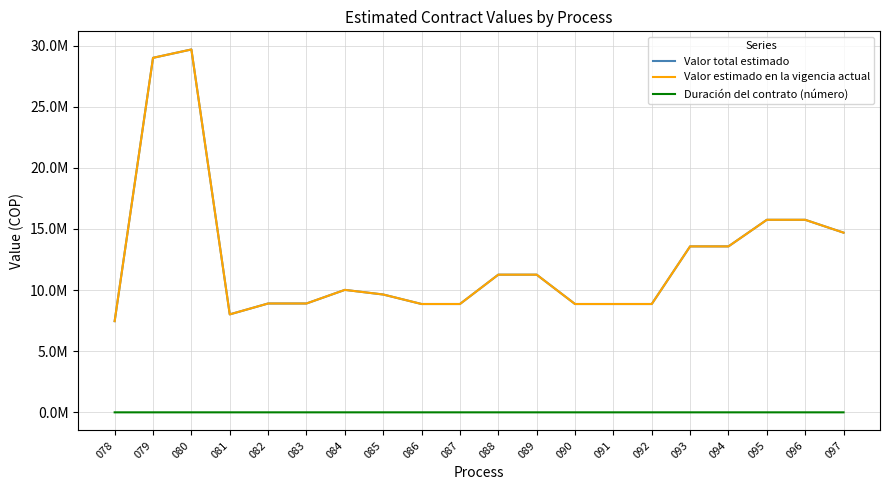

Does the chart display data point markers on the line(s)?

No